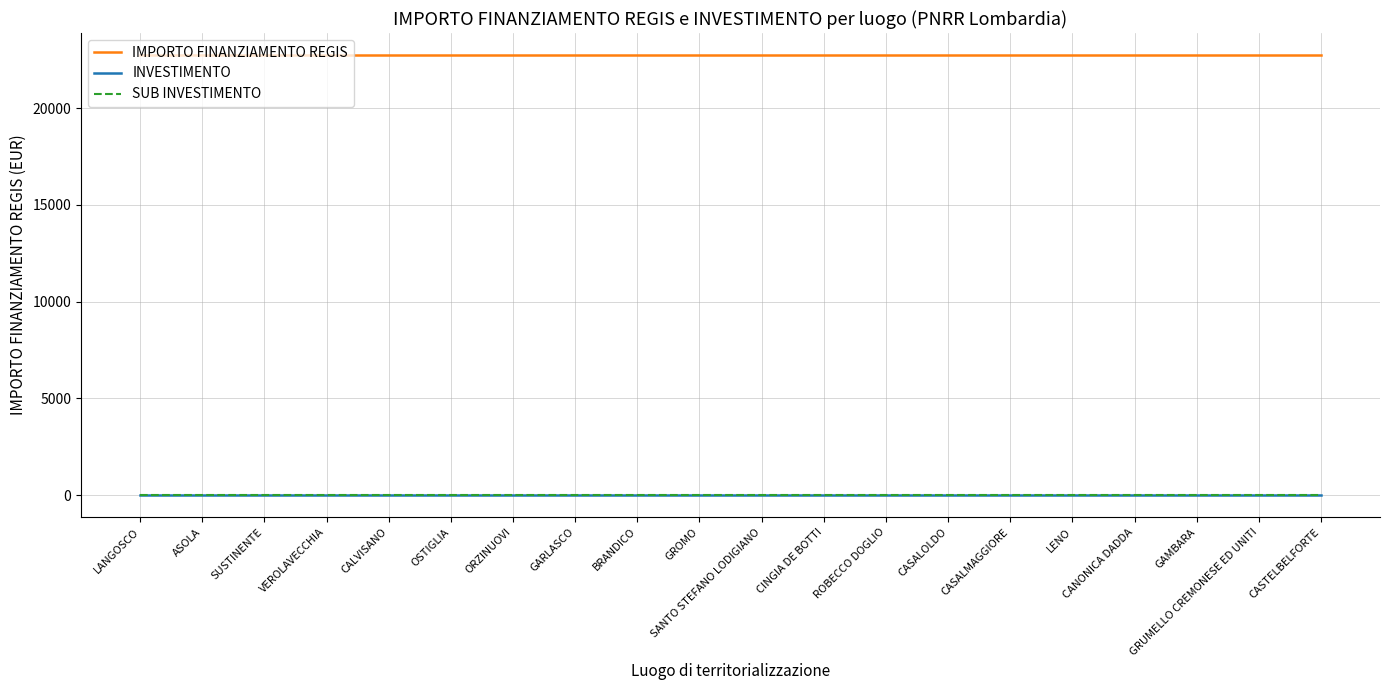

True or false: IMPORTO FINANZIAMENTO REGIS and INVESTIMENTO cross at least once.

False